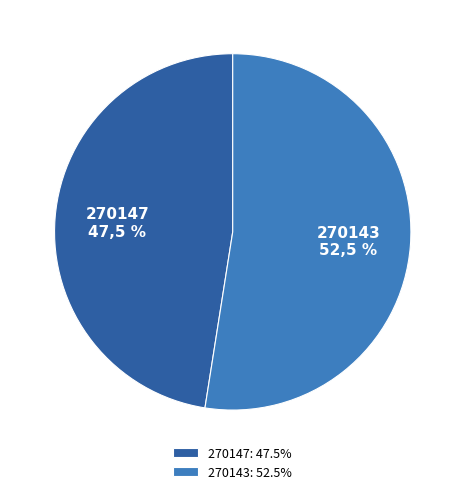

Does any single category account for the majority?

Yes